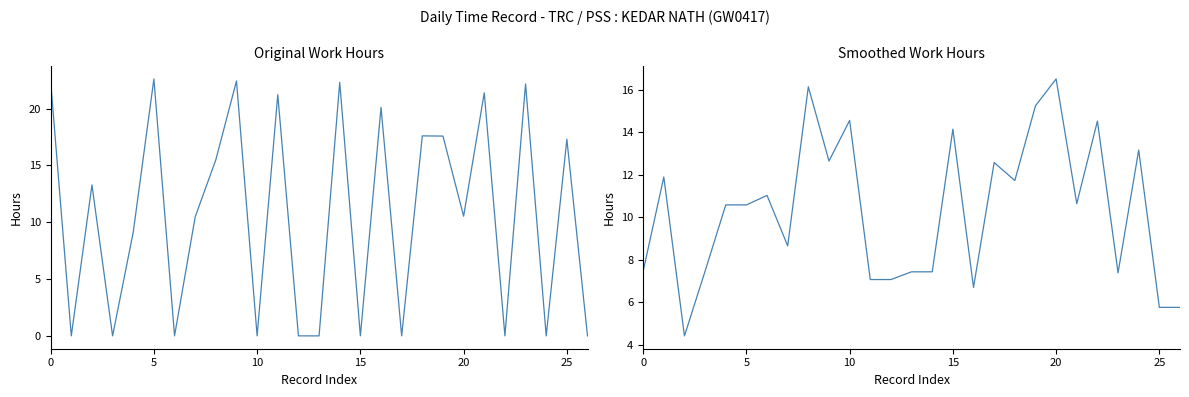

What is the label of the 17th point from the left?

16